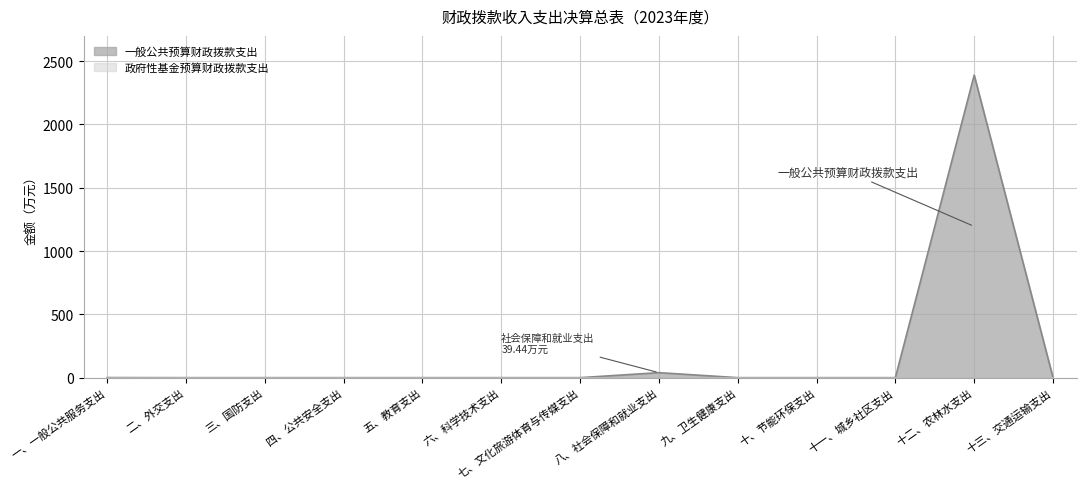

True or false: the data shows 998.0 at 四、公共安全支出.

False